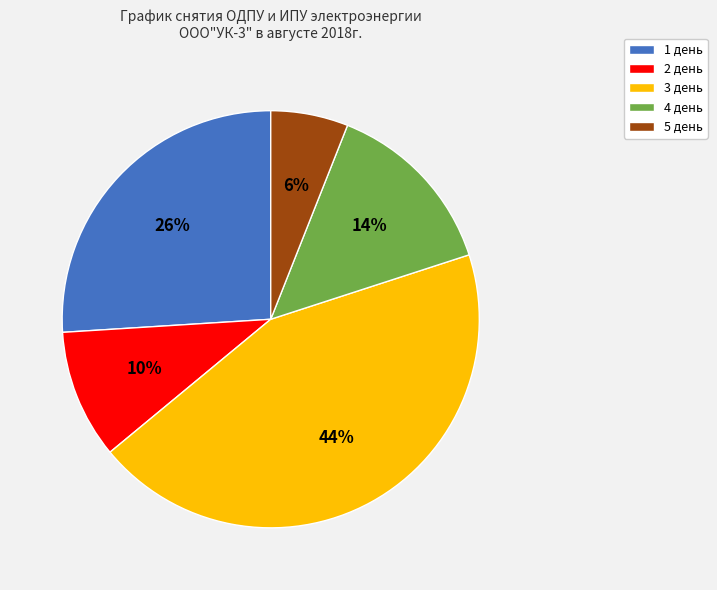

Which category has the smallest portion of the pie?

5 день